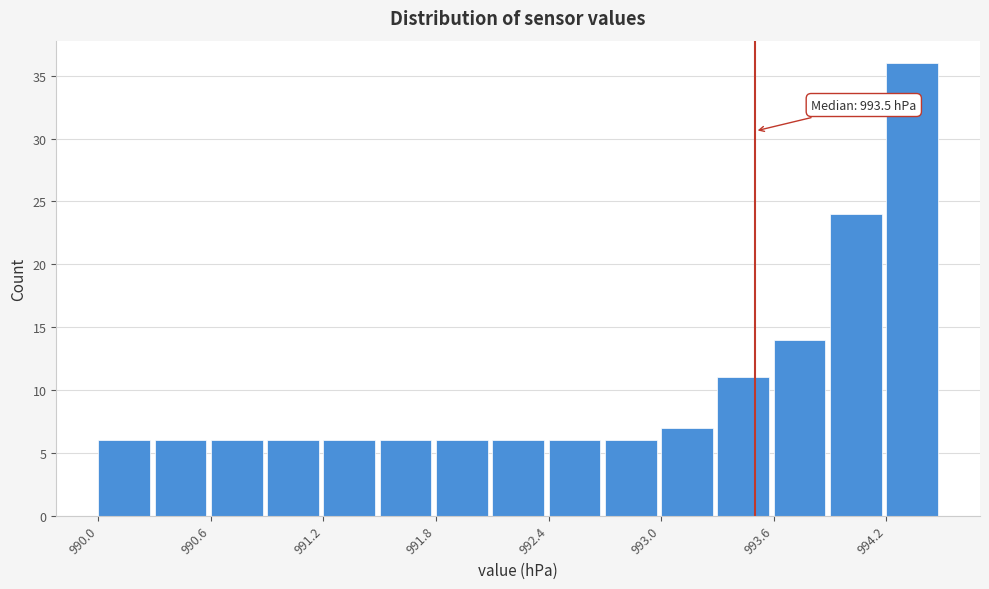

Around what value on the x-axis is the tallest bar? Give the approximate position of its centre, as read against the axis.

994.3